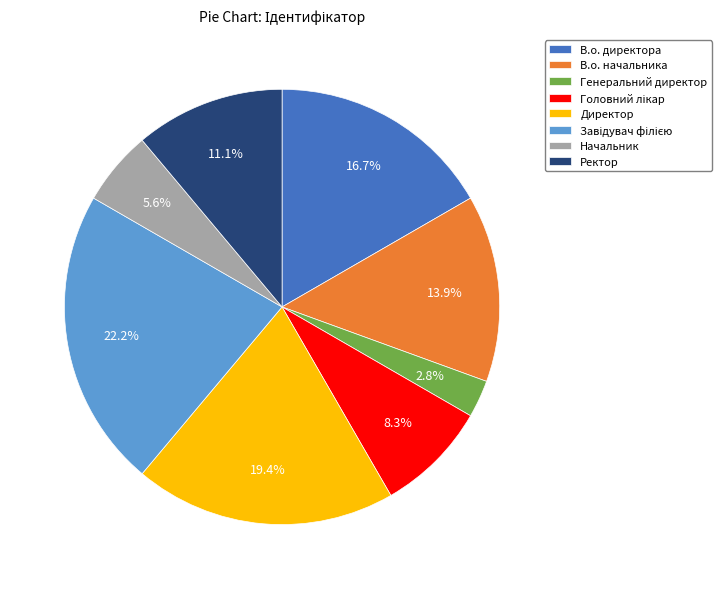

To the nearest percent, what is the difference between the largest and smallest slice percentages?

19%